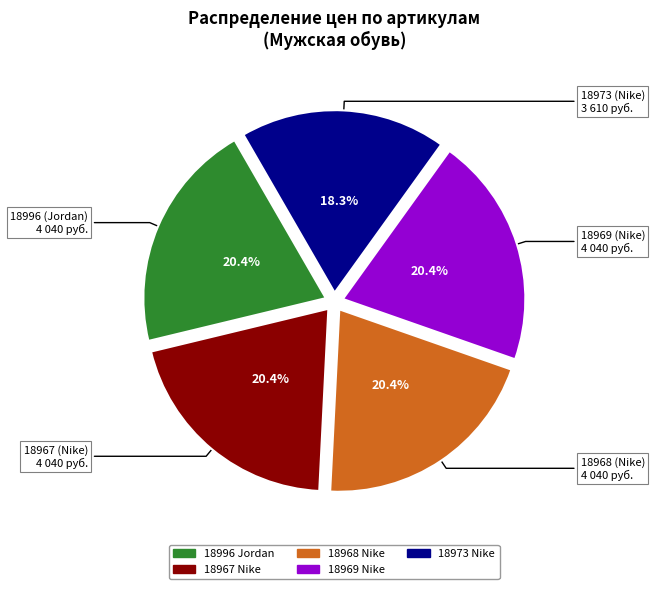

What is the ratio of the value at 18968 Nike to the value at 18969 Nike?

1.0